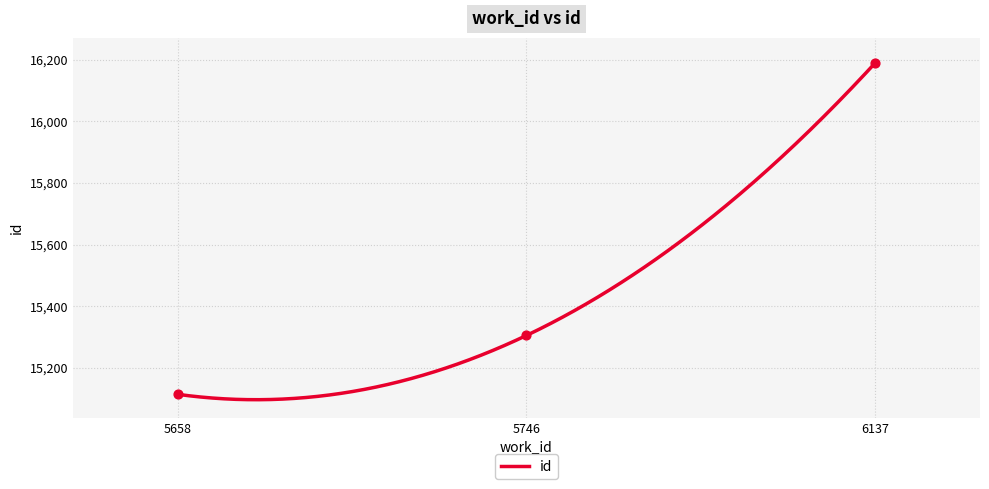

Which has a higher value, 5746 or 6137?

6137